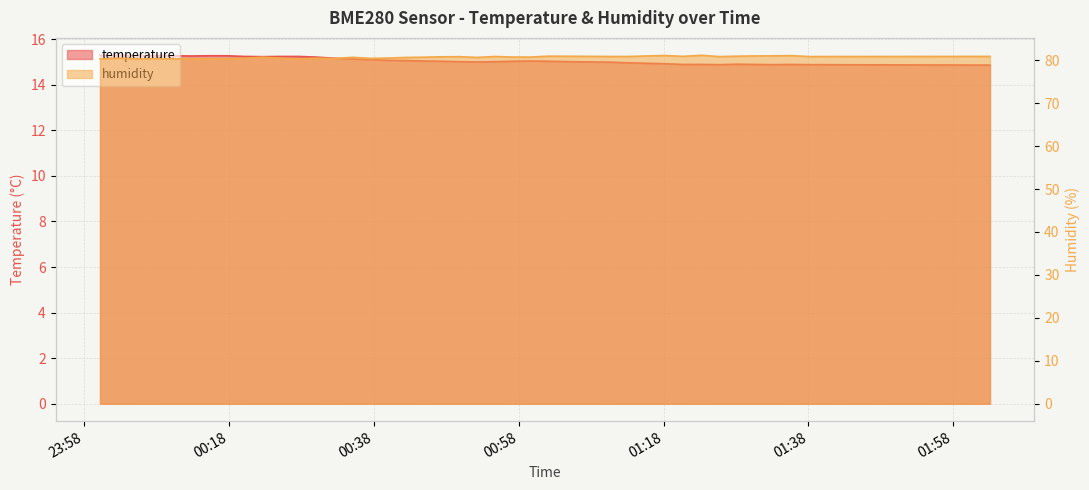

At which category does the chart reach its peak across all series?

2023-08-31T01:23:15